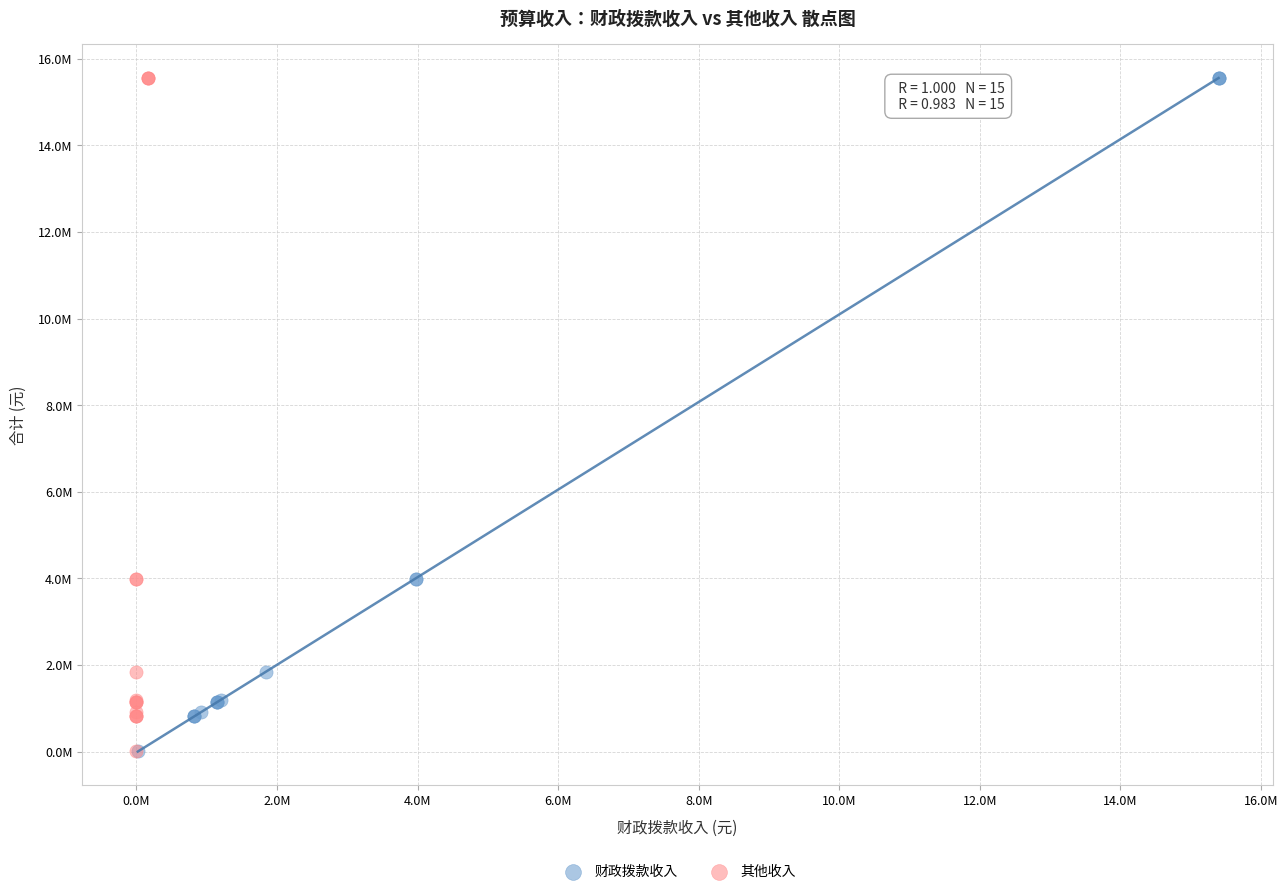

What are all the series names shown in the legend?

财政拨款收入, 其他收入